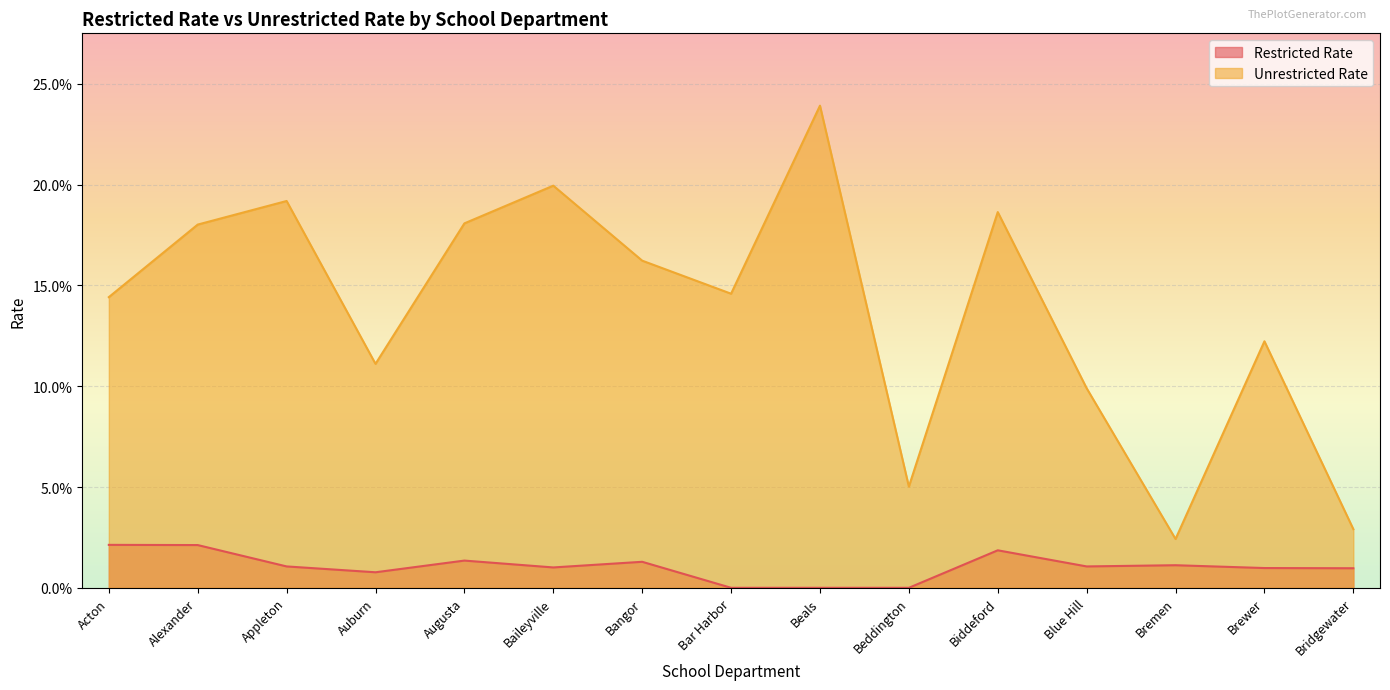

Rank the series by their average value, from highest to lowest.

Unrestricted Rate, Restricted Rate